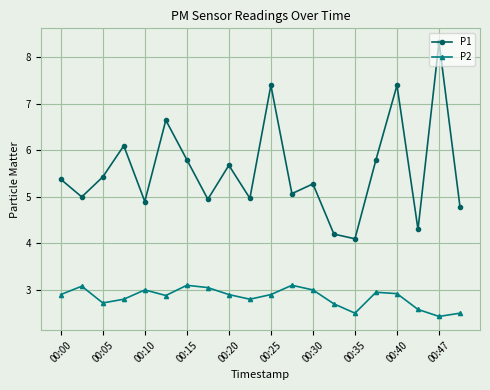

At how many categories does at least one series exceed 2?

20